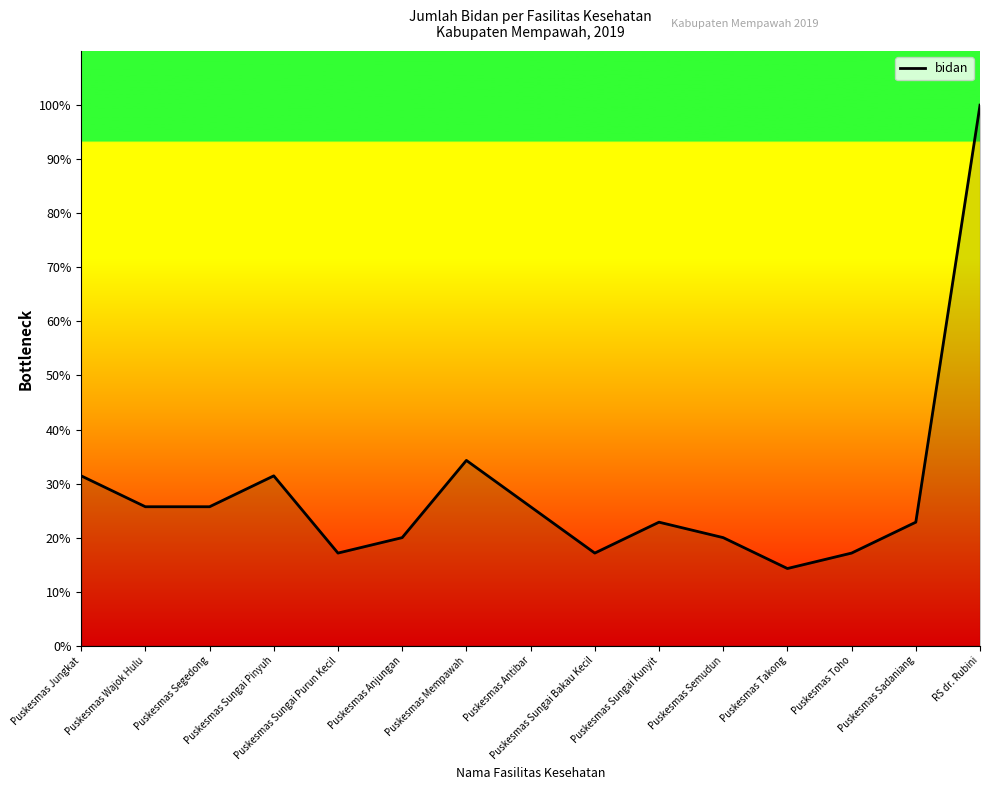

At which label does the data first exceed 22?

Puskesmas Jungkat